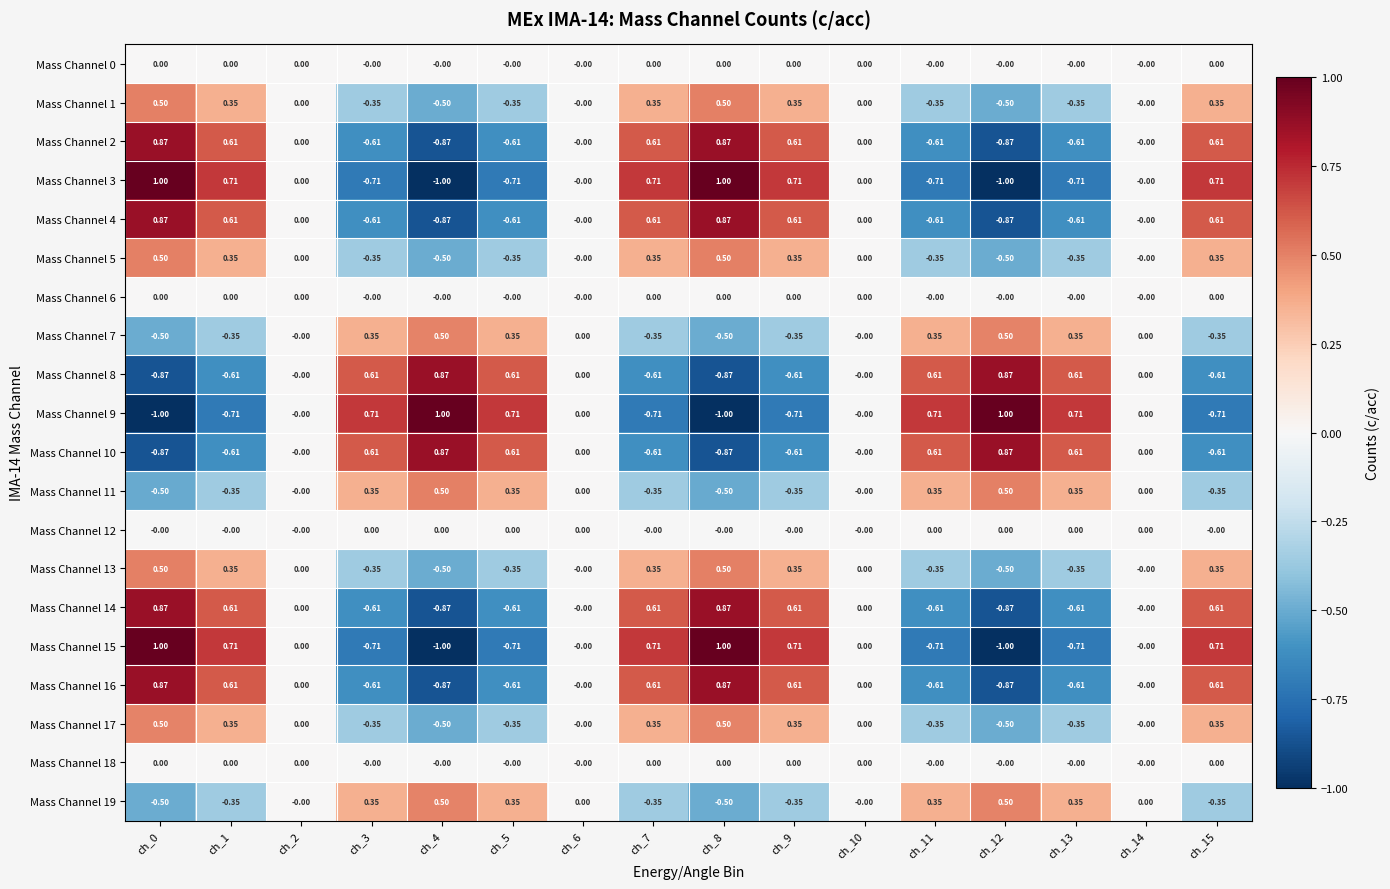

Between ch_0 and ch_7, which series saw the biggest shift?

Mass Channel 3